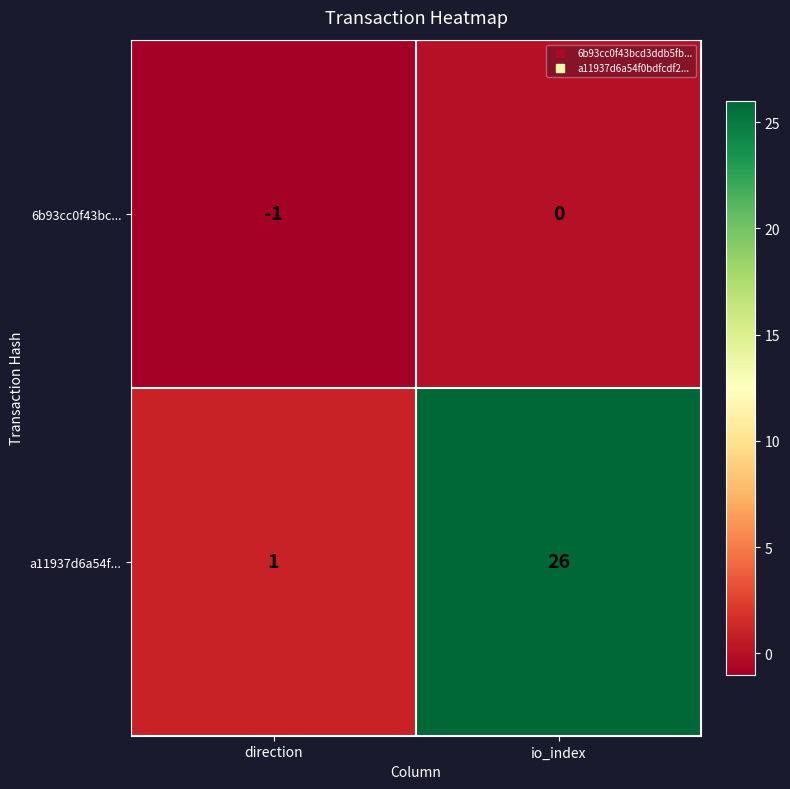

At which category is the sum across all series the highest?

io_index